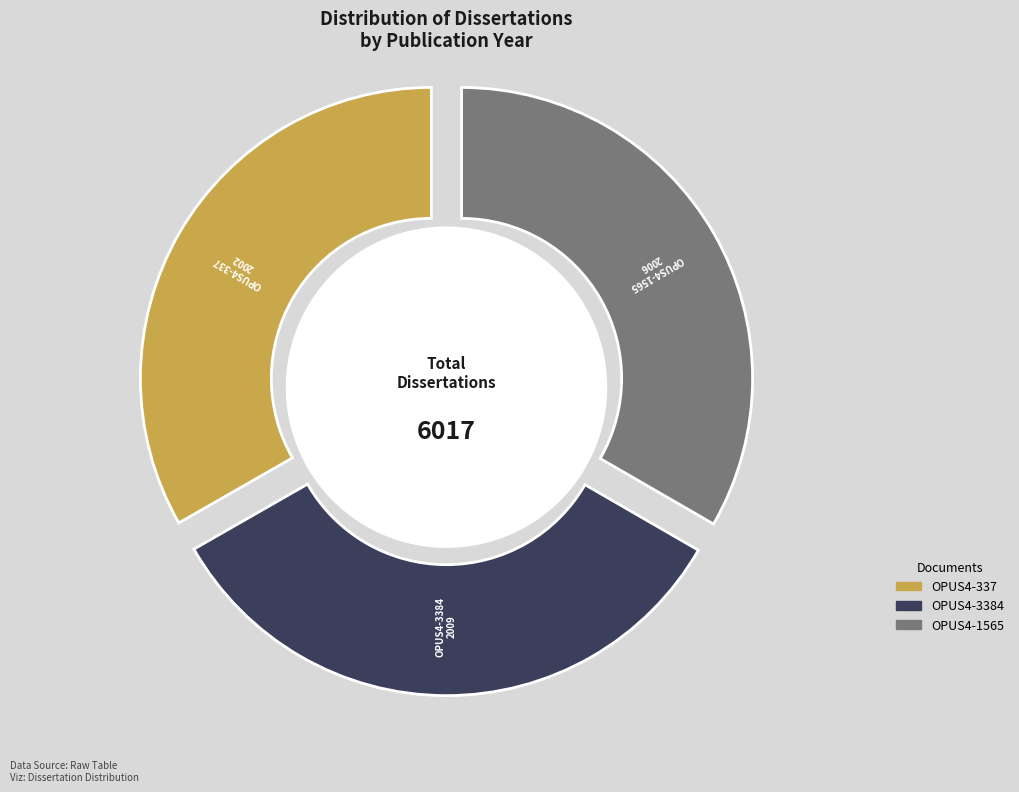

To the nearest percent, what percentage of the pie is OPUS4-3384?

33%